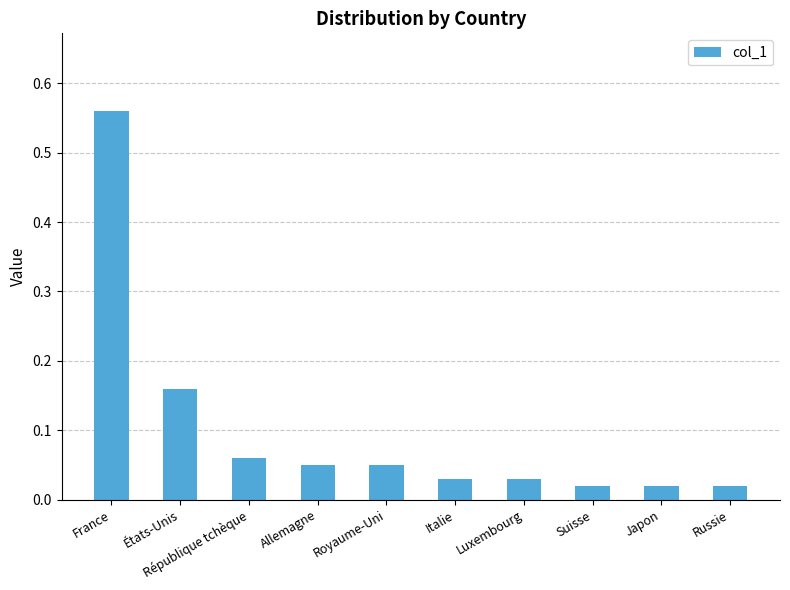

What is the change in value from France to Russie?

-0.5